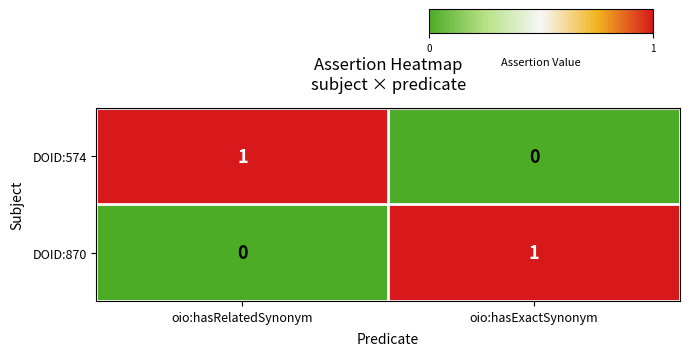

At oio:hasExactSynonym, list the series in order from largest to smallest.

DOID:870, DOID:574